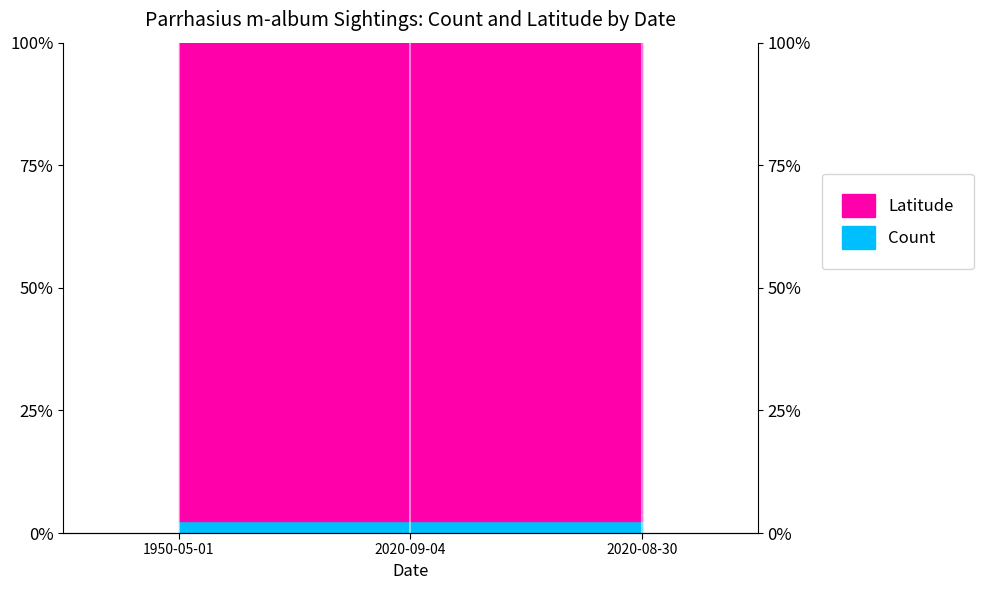

The value at 1950-05-01 is 0.0. True or false?

True